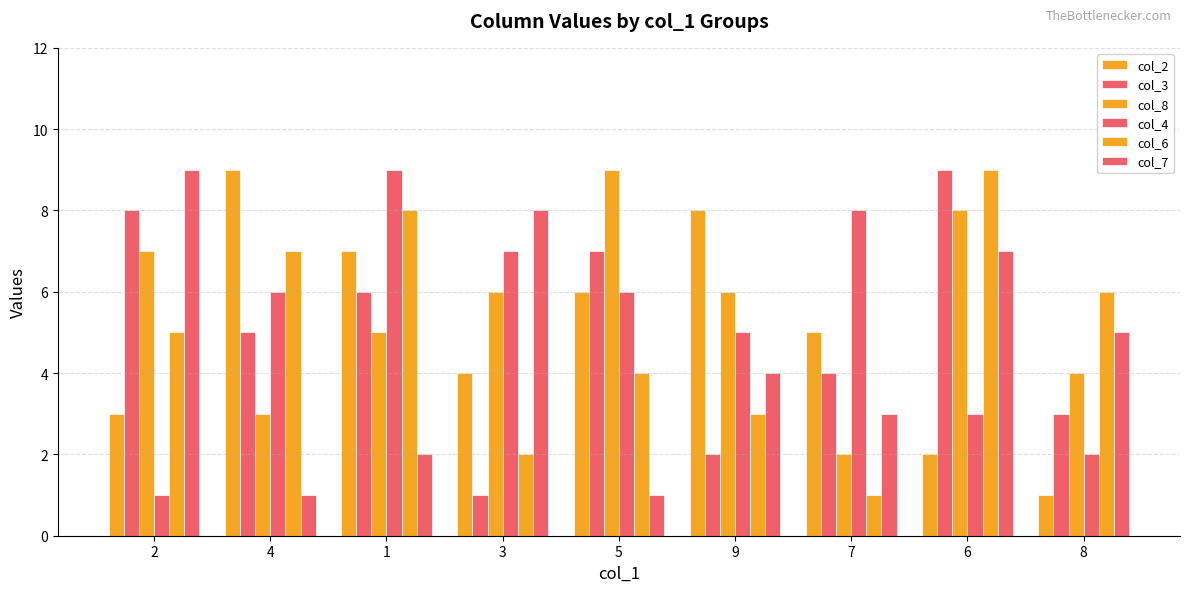

Is it true that col_4 equals 11 at 4?

False